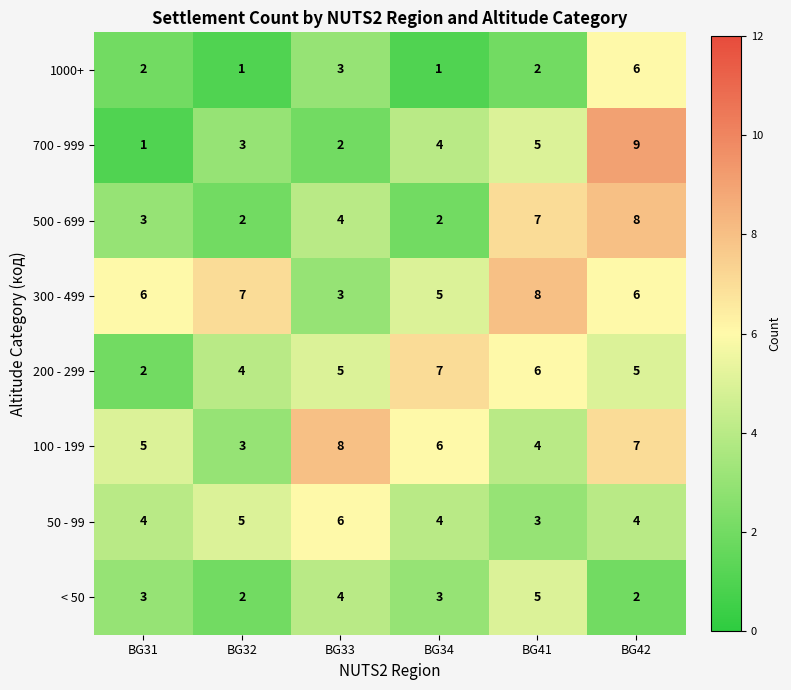

Where is 700 - 999 nearest to the value 5?

BG41